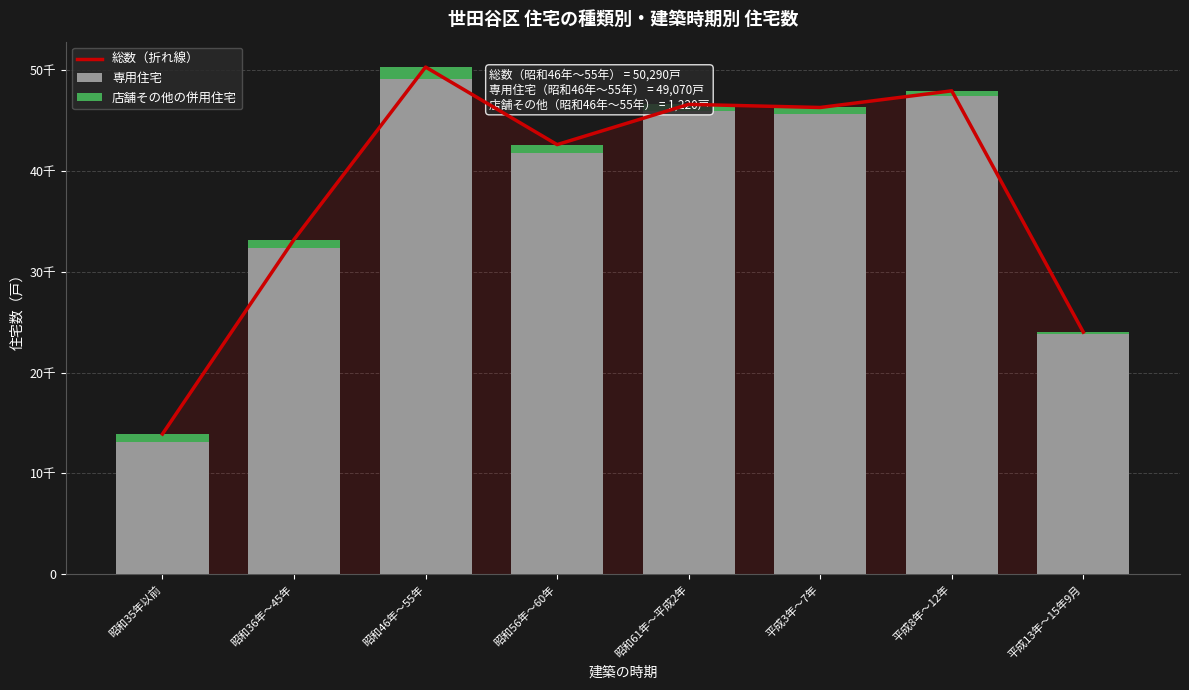

Is it true that 総数（折れ線） equals 35816 at 平成13年～15年9月?

False